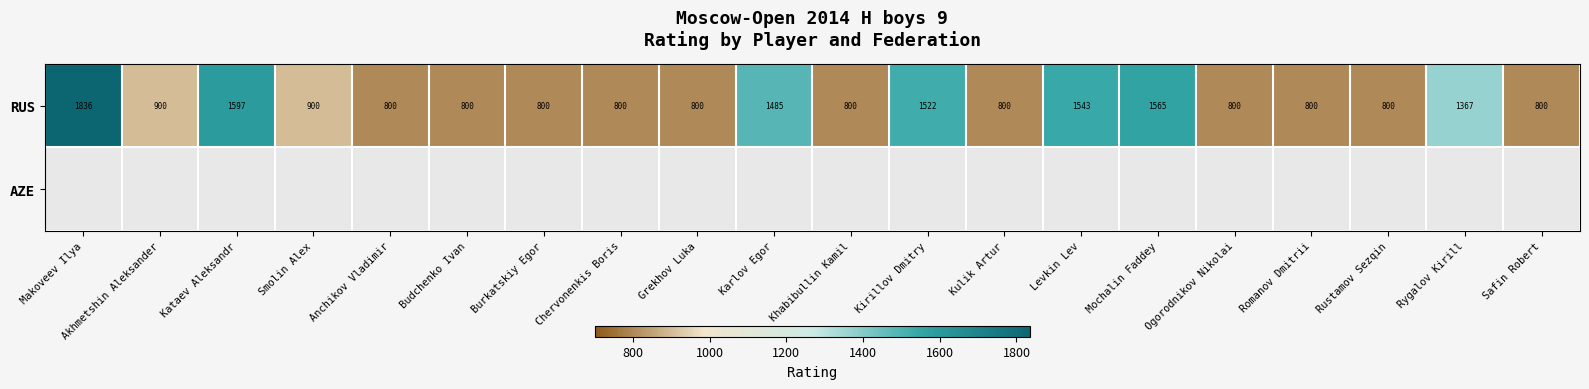

What is the difference between the second highest and minimum values in the RUS series?

797